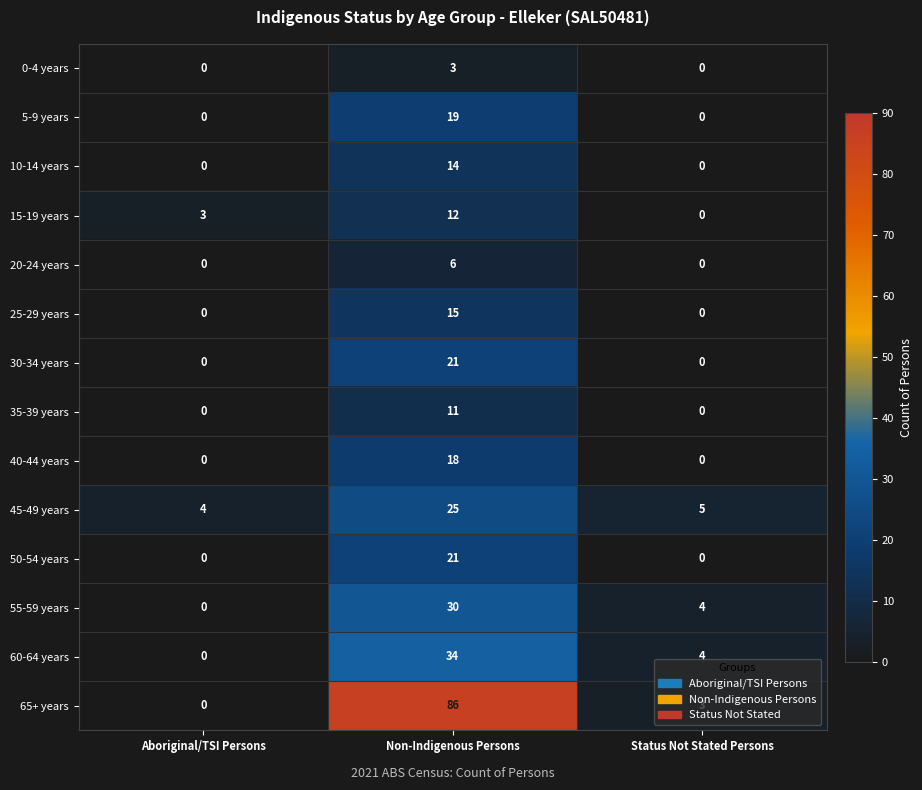

How many data points in 40-44 years are above 0?

1